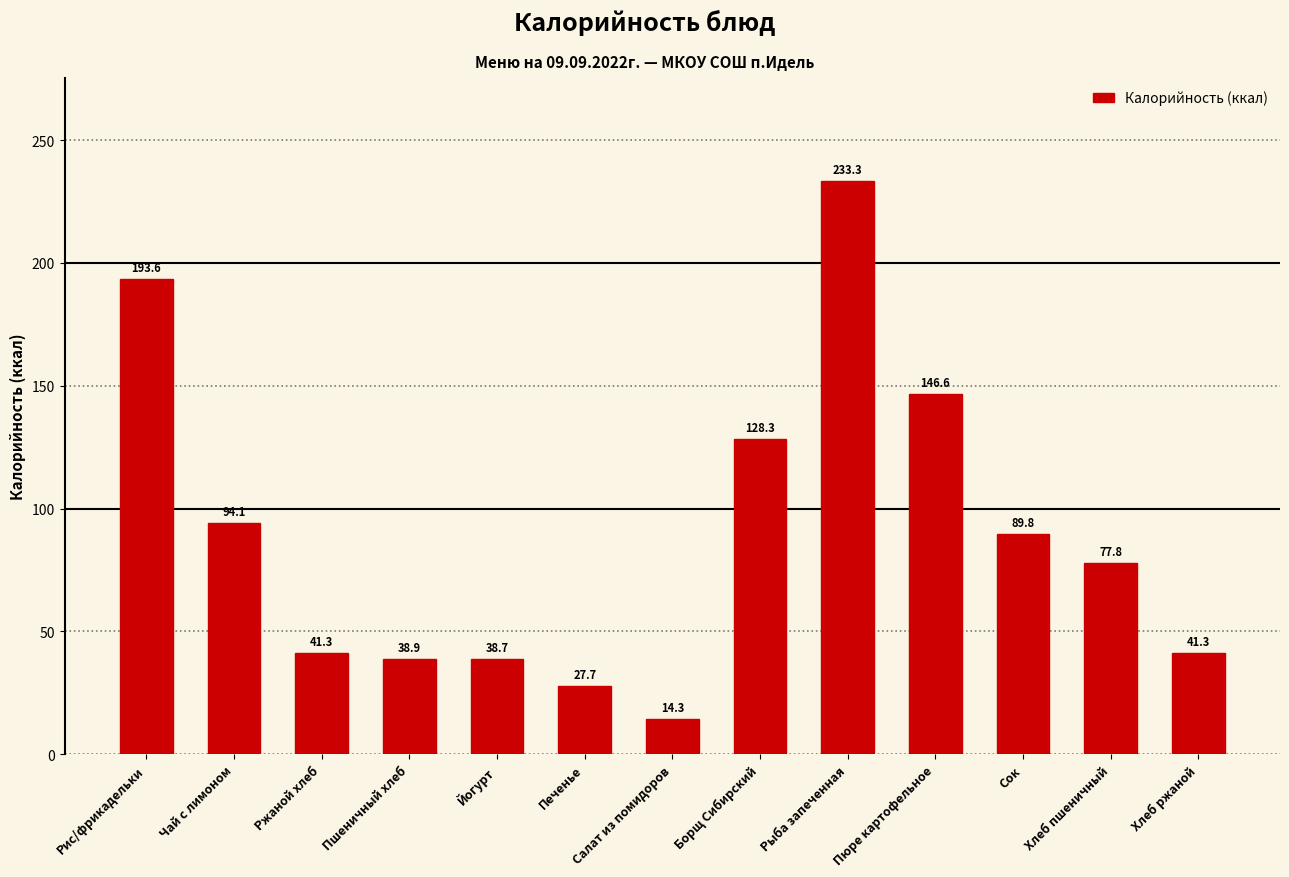

Which label corresponds to the largest value in the chart?

Рыба запеченная